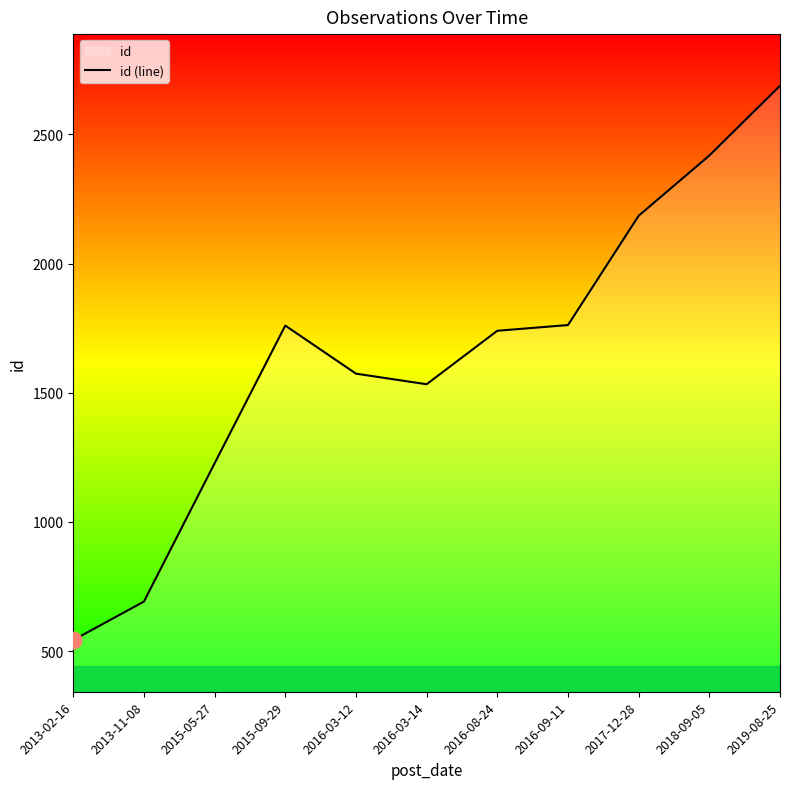

Reading right to left, extract all data points from this chart.

2019-08-25=2688	2018-09-05=2418	2017-12-28=2185	2016-09-11=1762	2016-08-24=1740	2016-03-14=1533	2016-03-12=1574	2015-09-29=1760	2015-05-27=1227	2013-11-08=692	2013-02-16=543